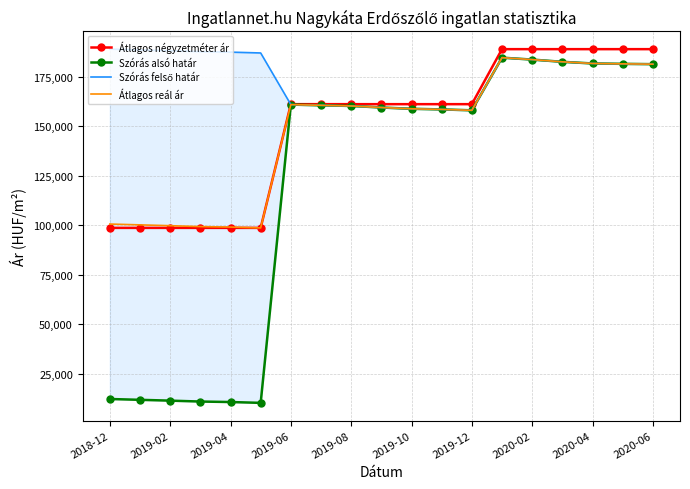

What is the smallest value displayed?

10286